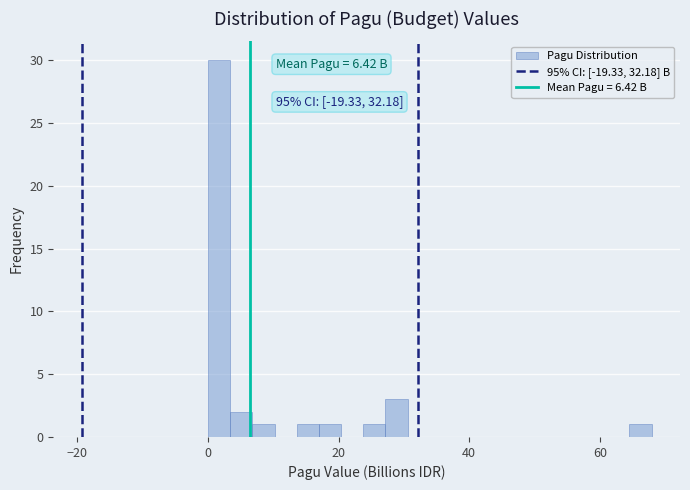

Read against the x-axis, roughly where is the centre of the tallest bar?

2